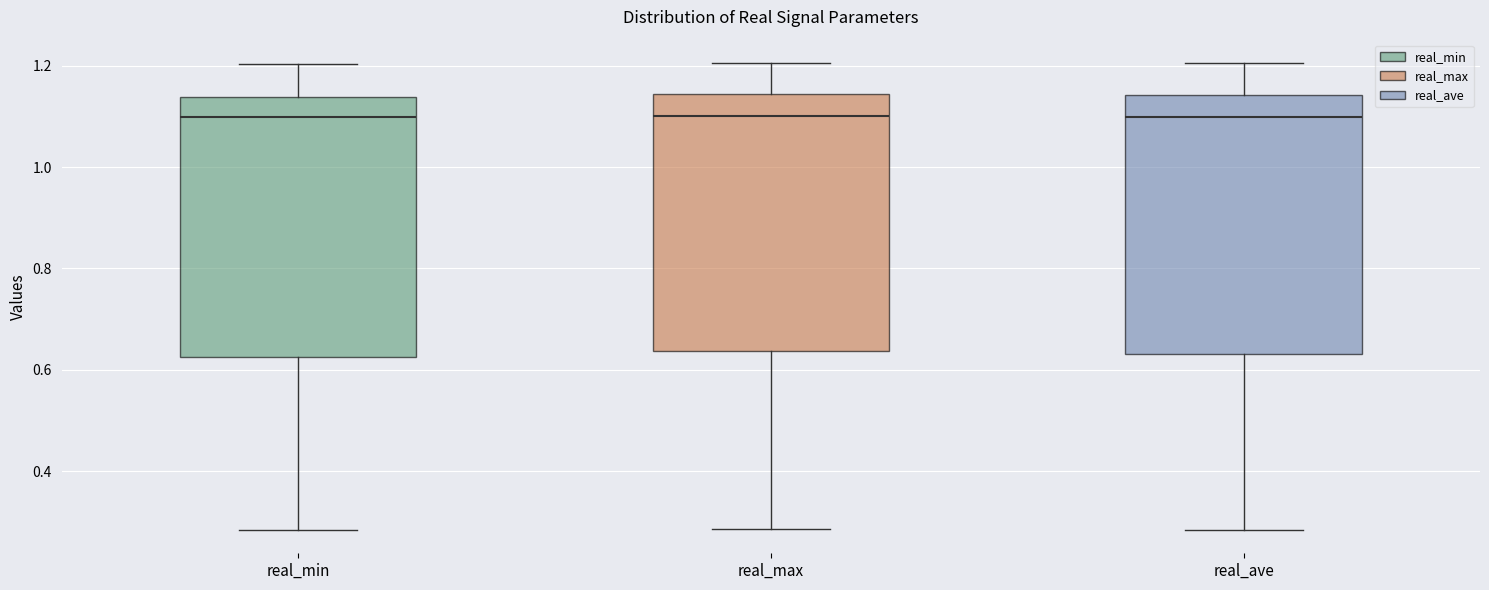

Reading left to right, transcribe this box plot: for each box, give where its median line is, the range the box spans, and where its two whiskers end, as read against the y-axis. The values are not printed on the chart, so give them approximately, as read against the axis.

real_min: median 1.10, box 0.62 to 1.14, whiskers 0.28 to 1.20
real_max: median 1.10, box 0.64 to 1.14, whiskers 0.28 to 1.20
real_ave: median 1.10, box 0.64 to 1.14, whiskers 0.28 to 1.20